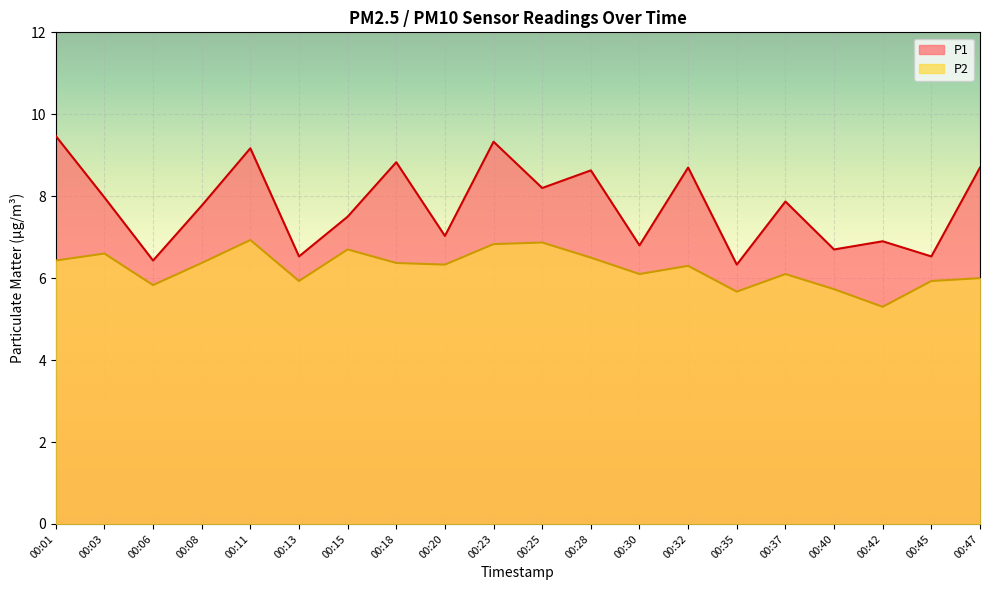

What is the value of the P1 point at the 16th from the left?

7.9